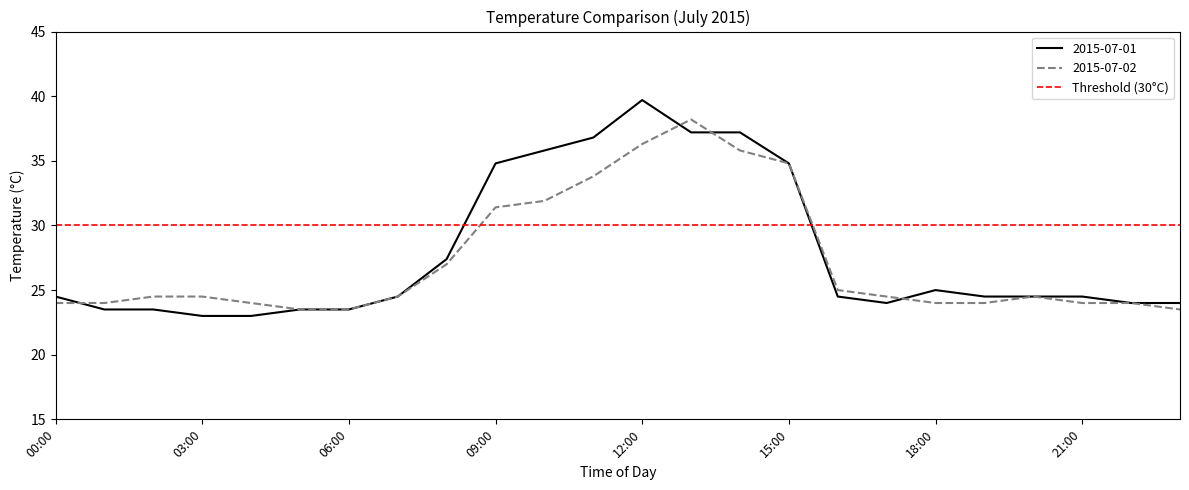

Which series has the largest range (max minus min)?

2015-07-01